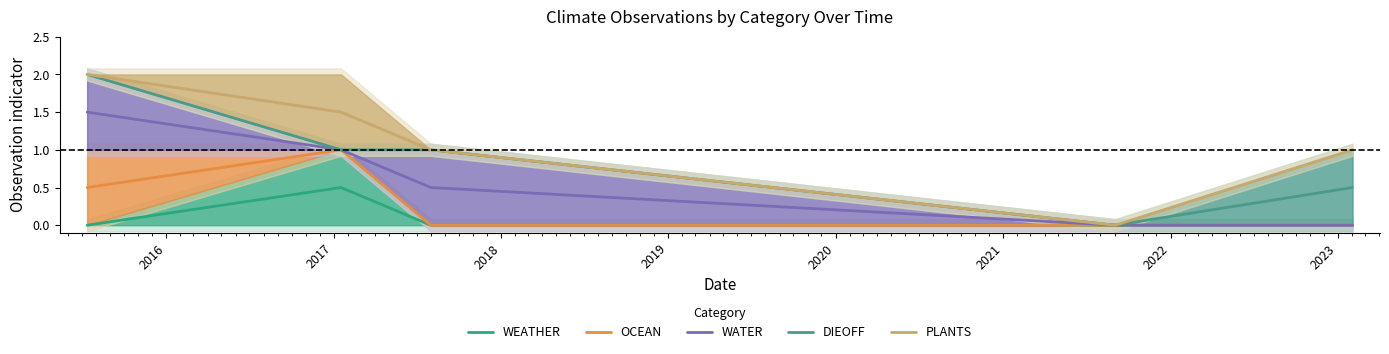

Rank the series by their maximum value, from highest to lowest.

DIEOFF, PLANTS, WATER, OCEAN, WEATHER